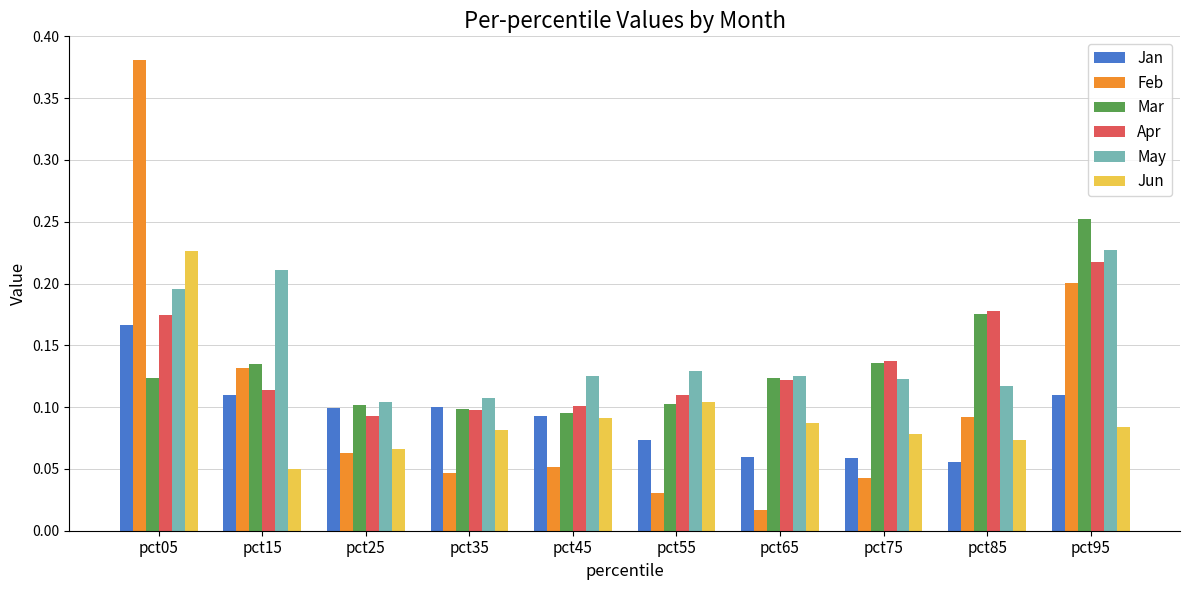

Where is Jun nearest to the value 0?

pct15